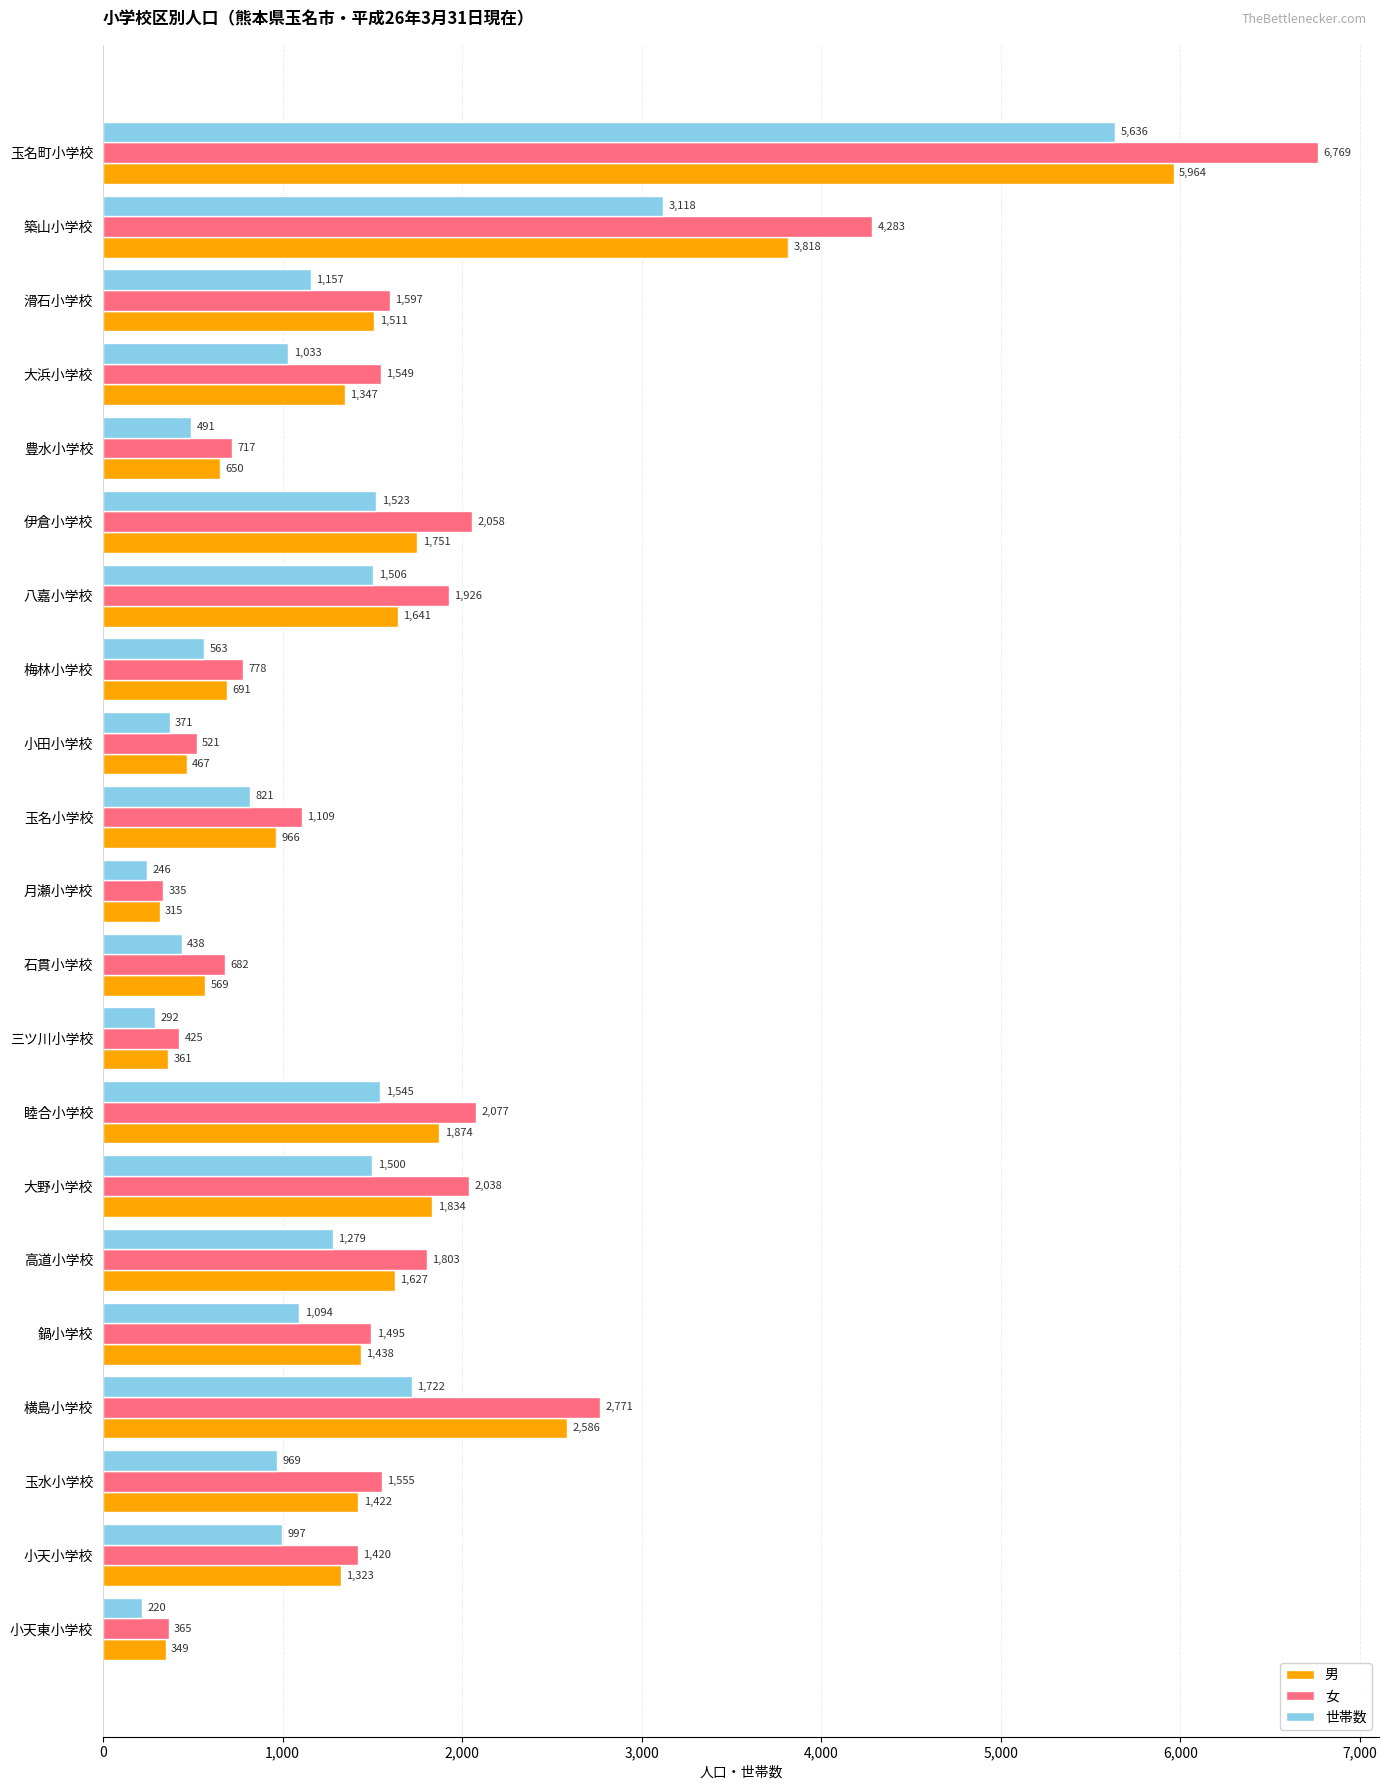

Is it true that 世帯数 equals 1019 at 八嘉小学校?

False